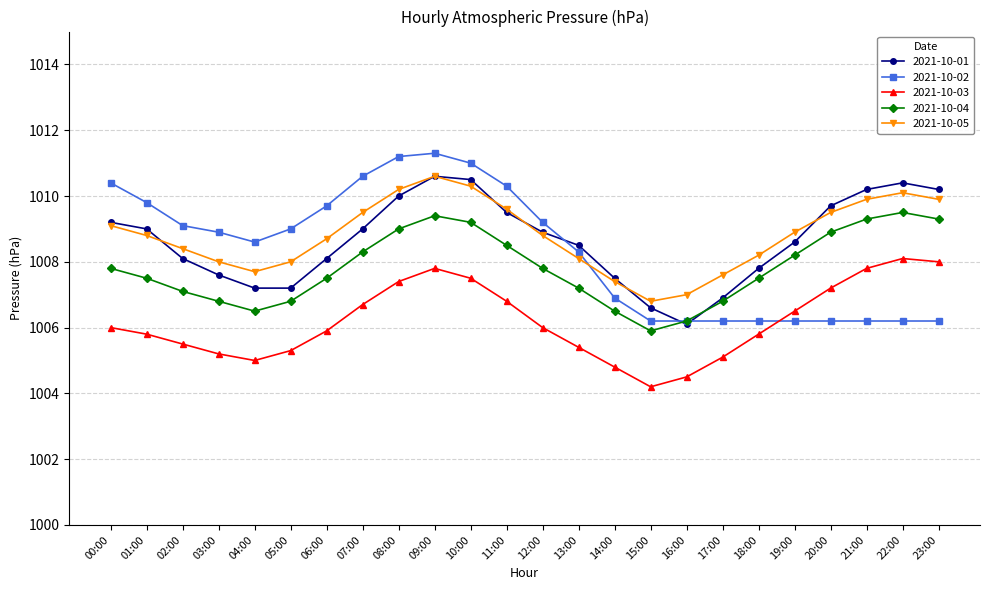

True or false: 2021-10-03 and 2021-10-02 intersect in this chart.

True